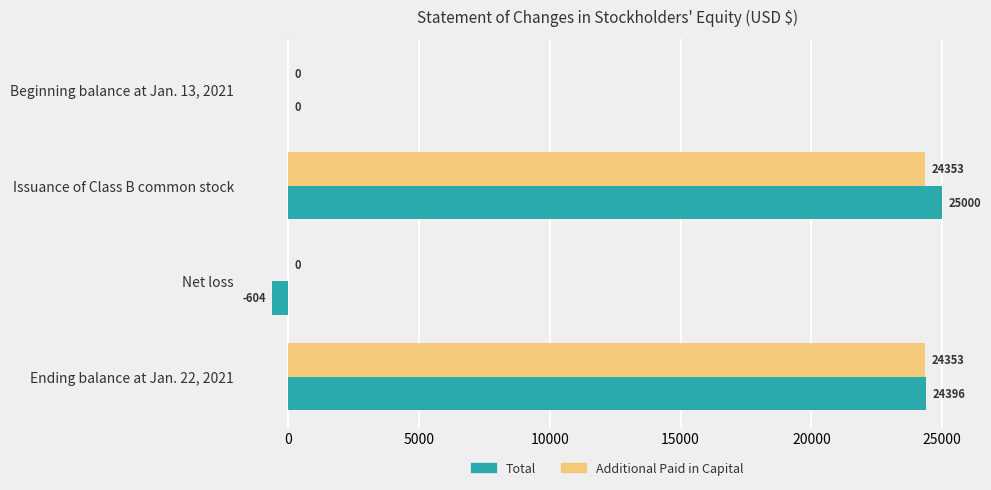

At which label is Total closest to 12198?

Beginning balance at Jan. 13, 2021